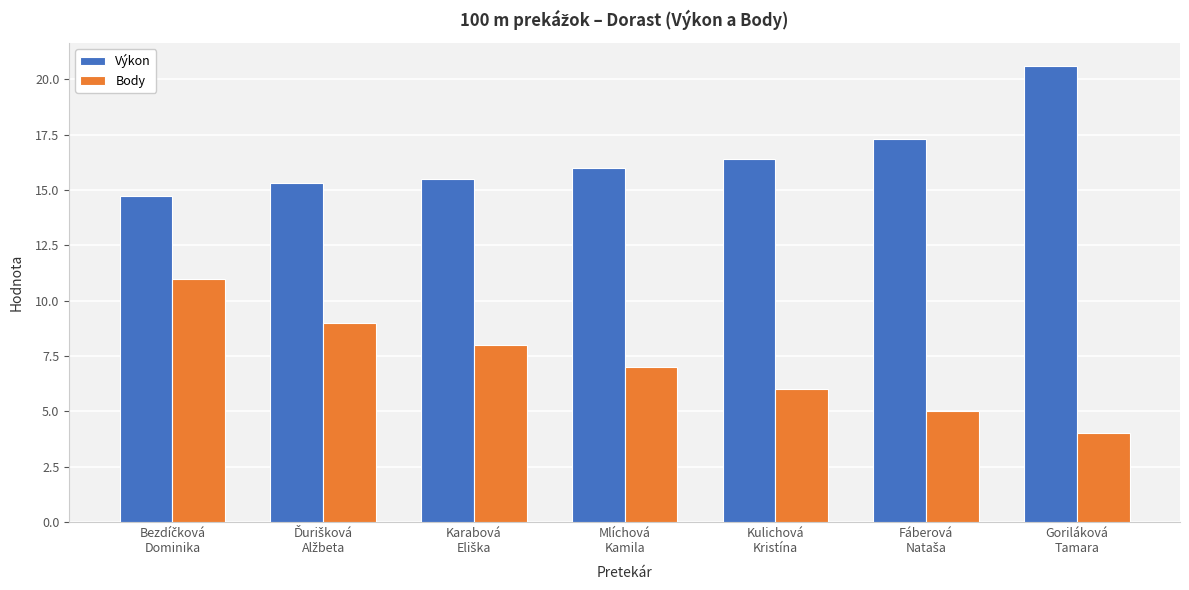

What is the smallest value displayed?

4.0